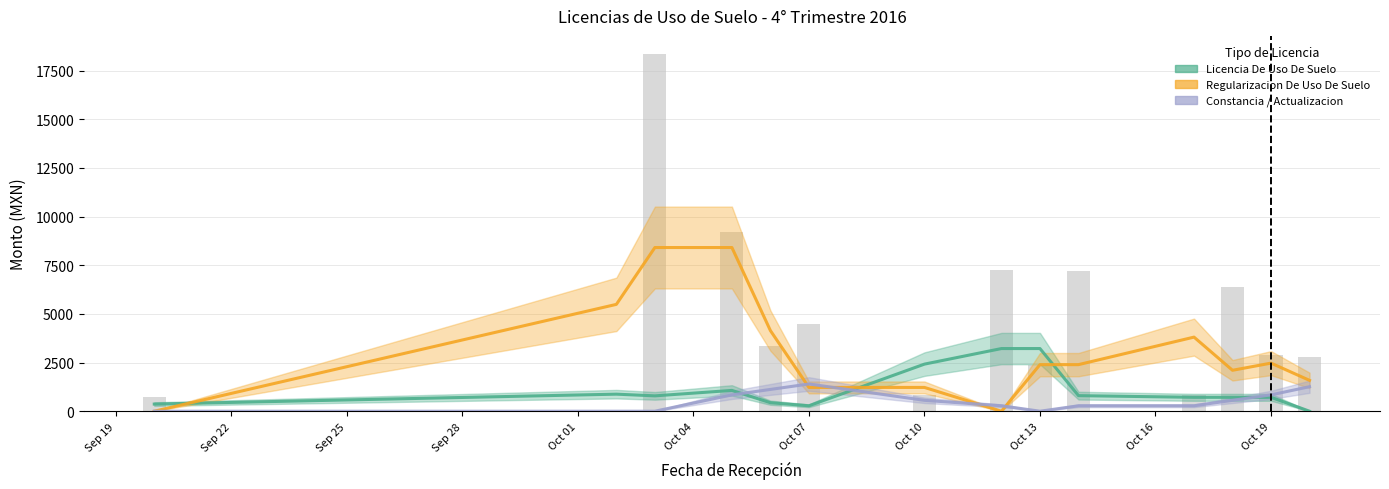

The LICENCIA DE USO DE SUELO series shows 715.0 at Oct 19. True or false?

True